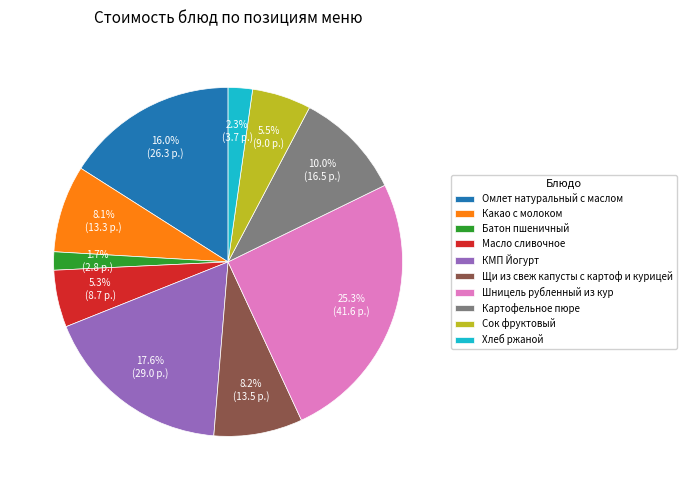

Which has a higher value, Омлет натуральный с маслом or Батон пшеничный?

Омлет натуральный с маслом